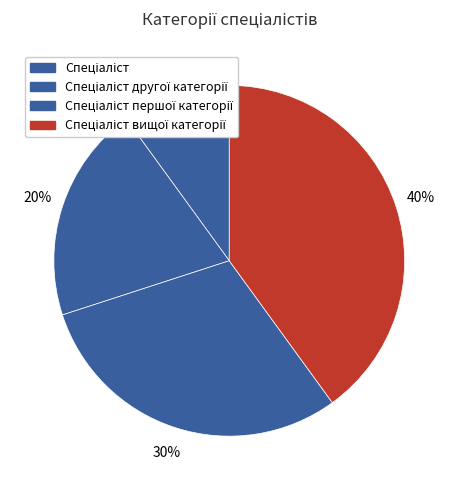

Is Спеціаліст першої категорії the majority of the pie?

No